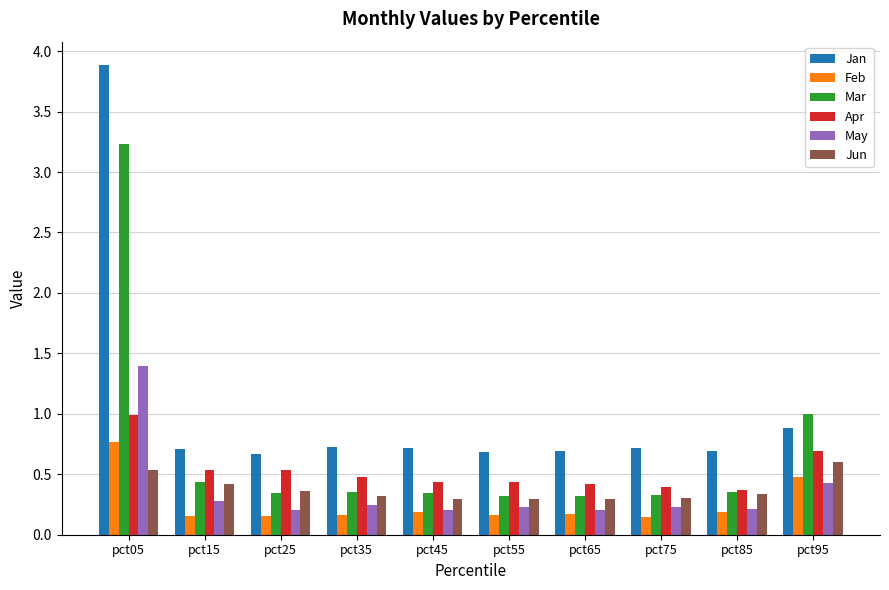

What is the difference between the maximum and second lowest values in the Feb series?

0.6